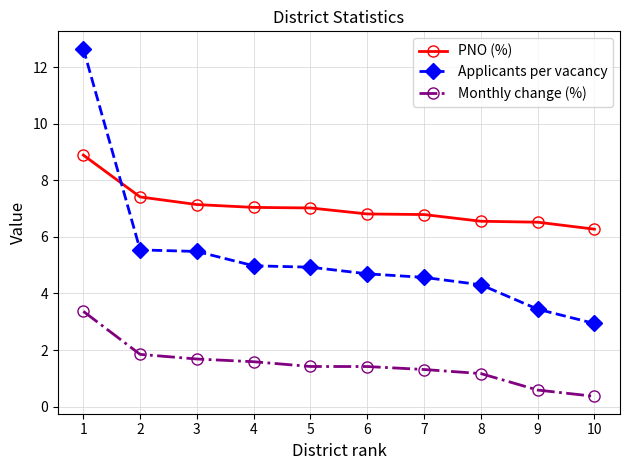

Which label corresponds to the smallest value in the chart?

10